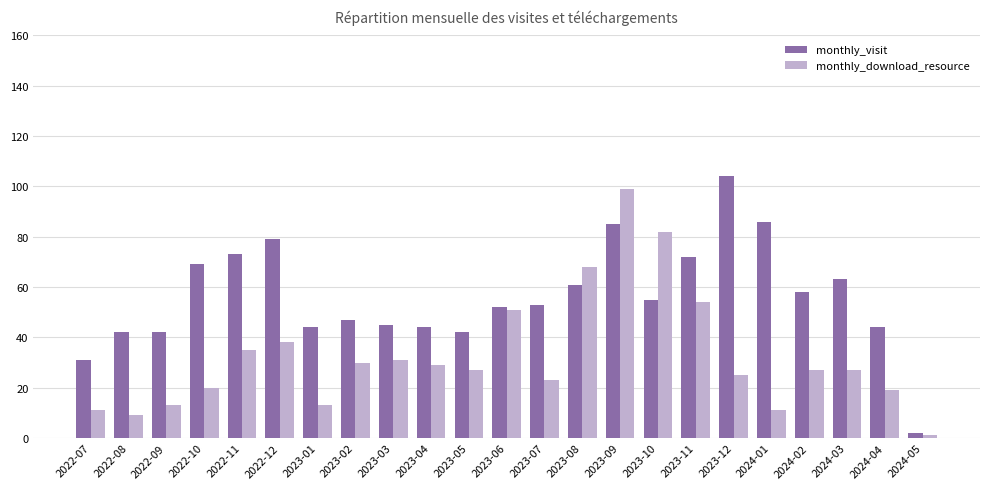

What is the minimum value for monthly_download_resource?

1